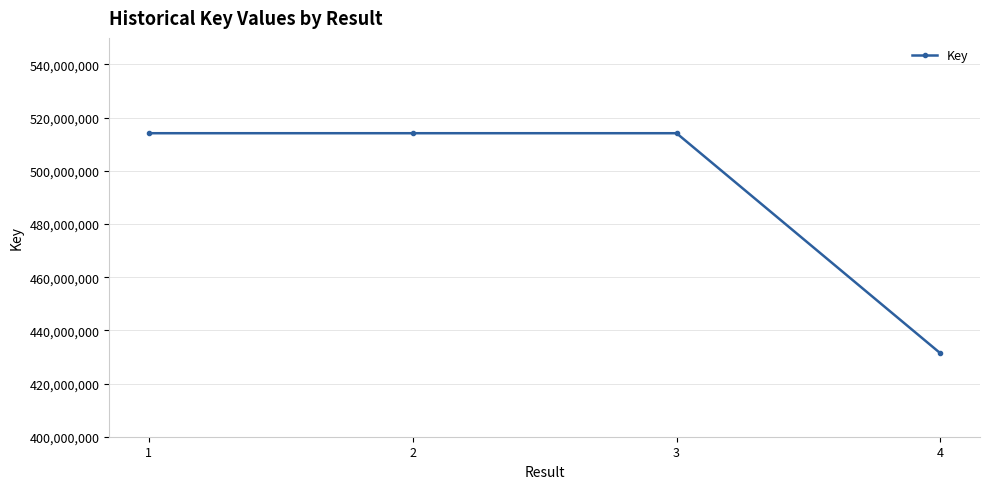

True or false: the data has more than 1 interior local peaks.

False